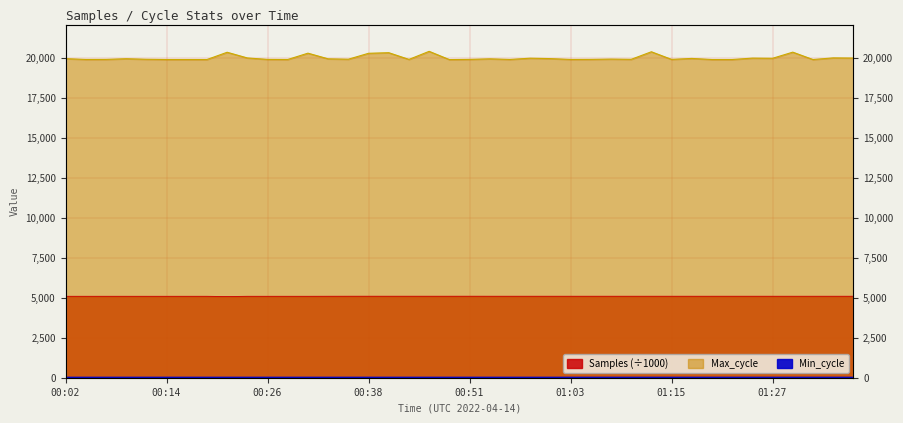

What is the average value of the Max_cycle series?

20014.7